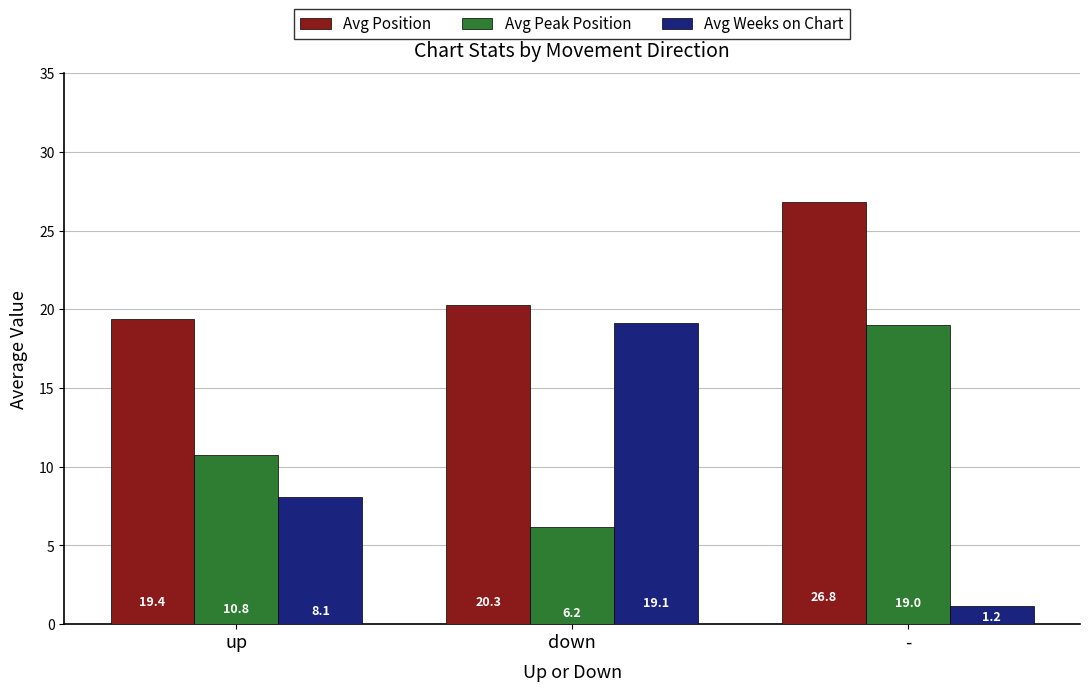

What is the sum of the Avg Position values at down and -?

47.1